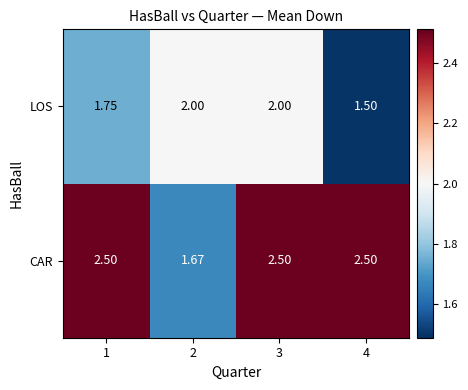

Is the value of LOS at 1 greater than the value of CAR at 4?

No